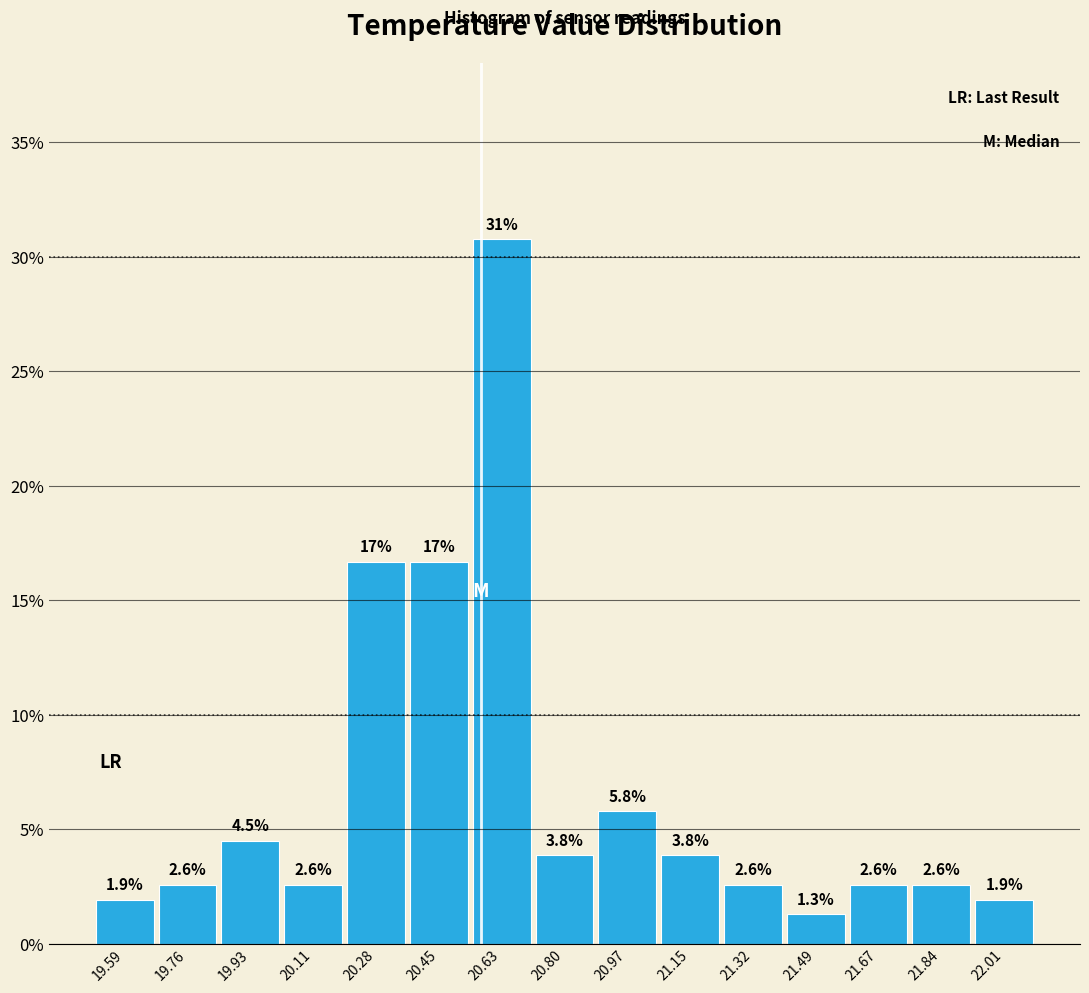

Which range on the x-axis has the tallest bar?

20.54 to 20.72